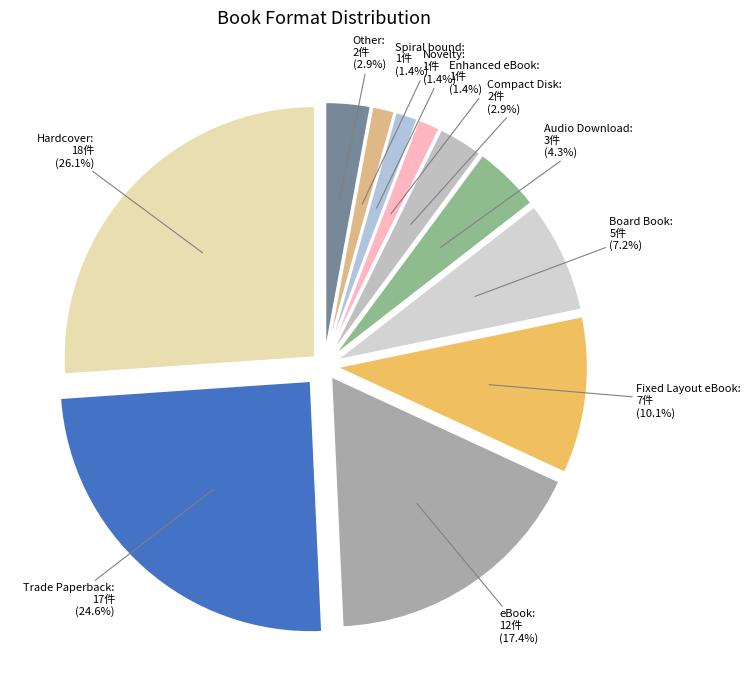

Which slice is the smallest?

Enhanced eBook